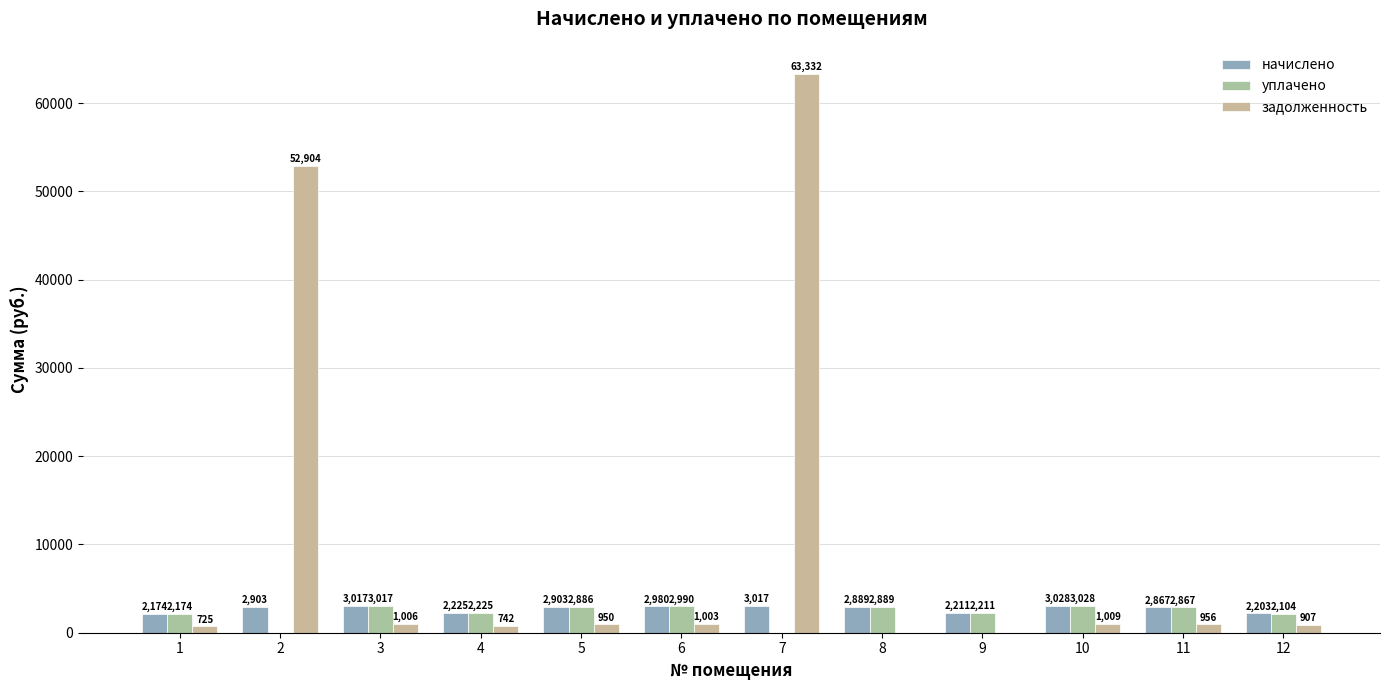

At 10, list the series in order from largest to smallest.

начислено, уплачено, задолженность